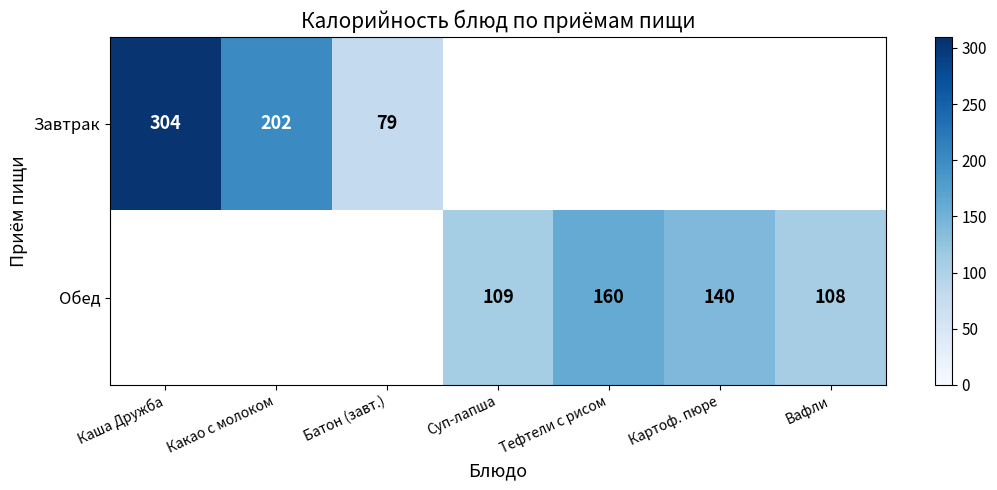

How many data points does each series have?

7